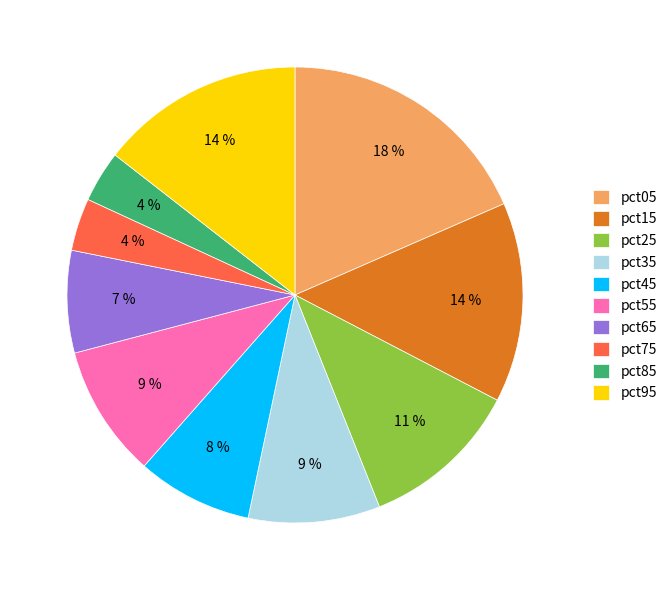

The pct05 slice represents 18% of the pie. True or false?

True